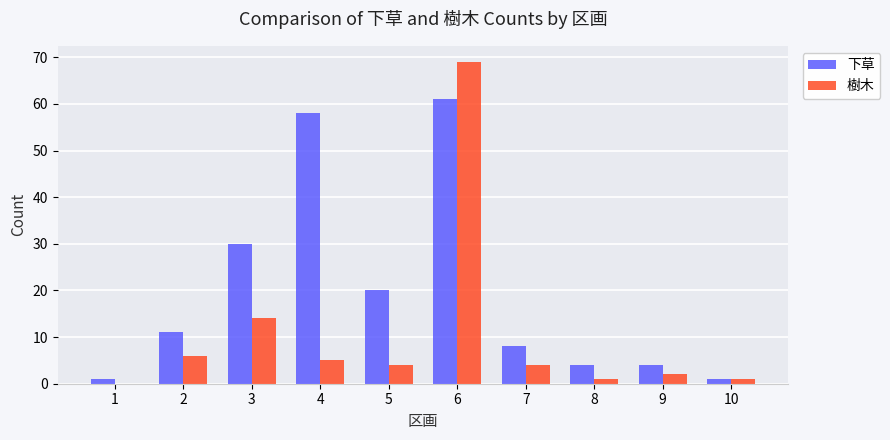

How many data points does each series have?

10